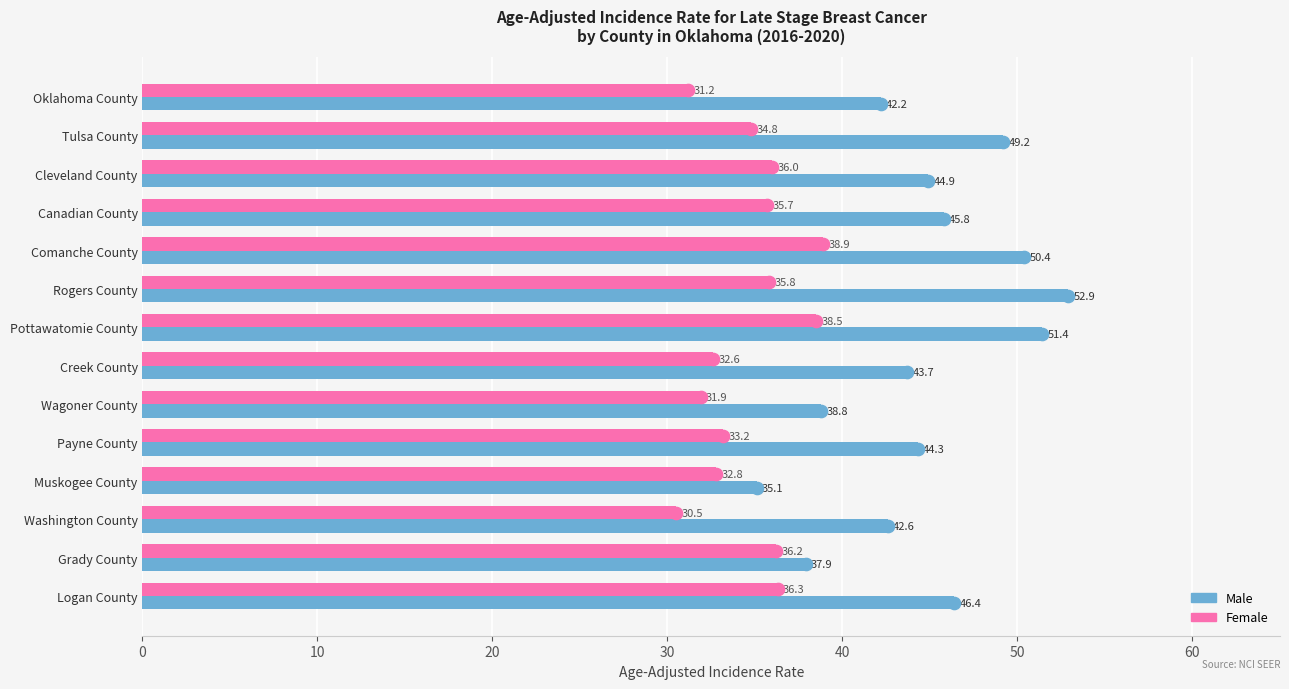

Which series has the largest range (max minus min)?

Male